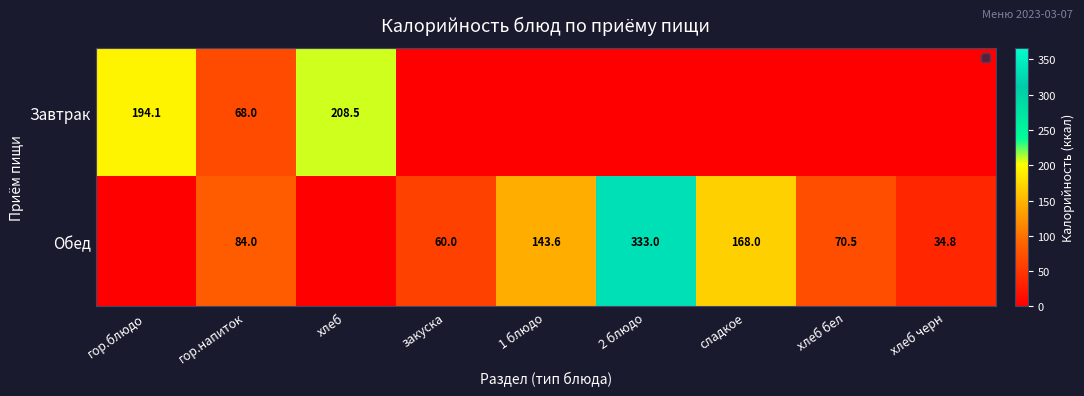

True or false: Обед has a value of 21.2 at гор.напиток.

False